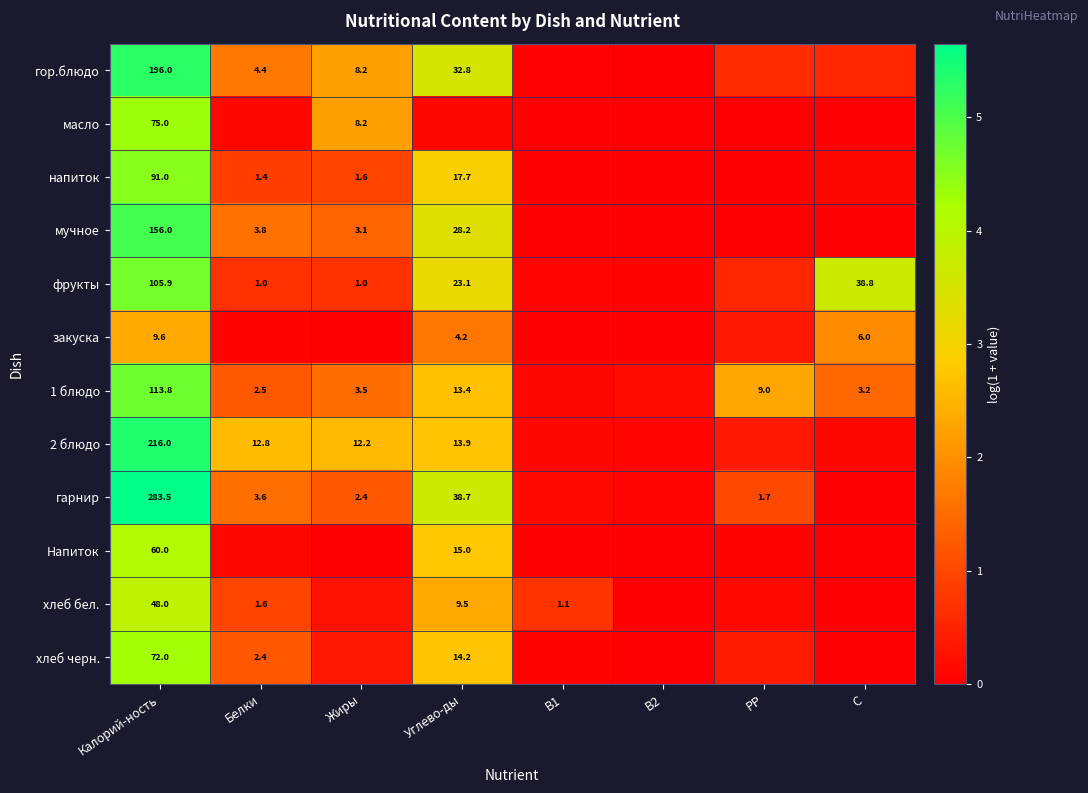

At how many categories does at least one series exceed 4?

1